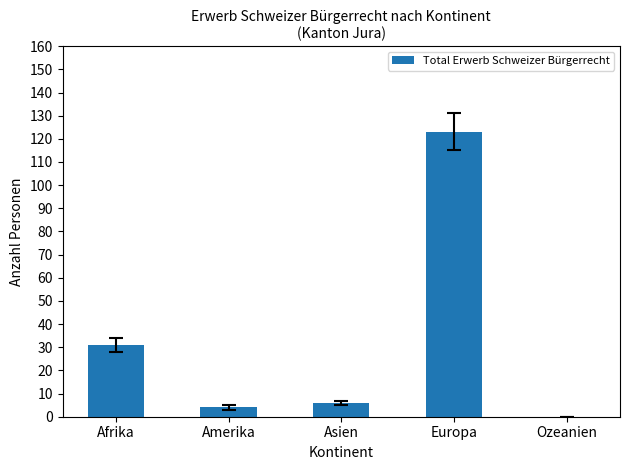

True or false: the data shows 6 at Asien.

True